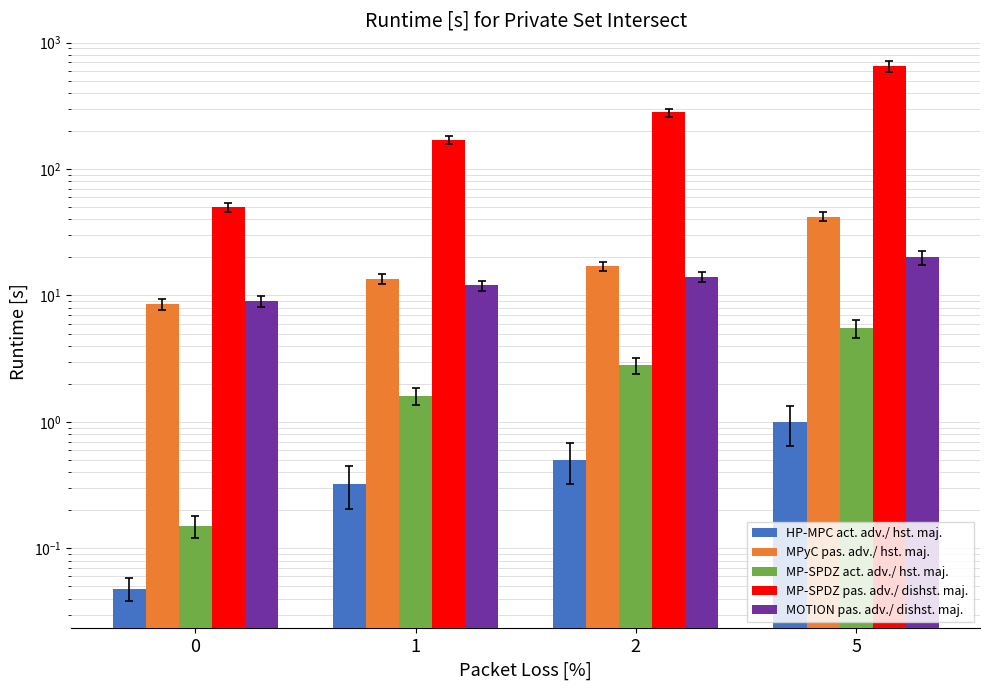

What is the difference between the HP-MPC act. adv./ hst. maj. values at 2 and 5?

0.5